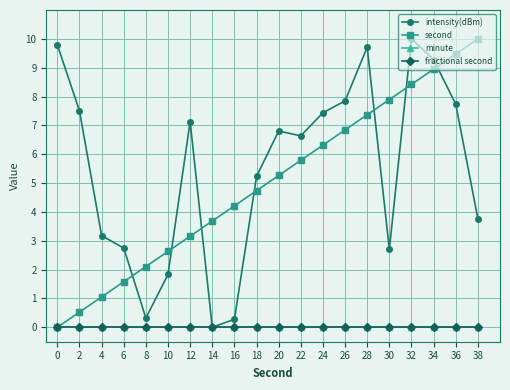

Where does the second series first go above 5?

20